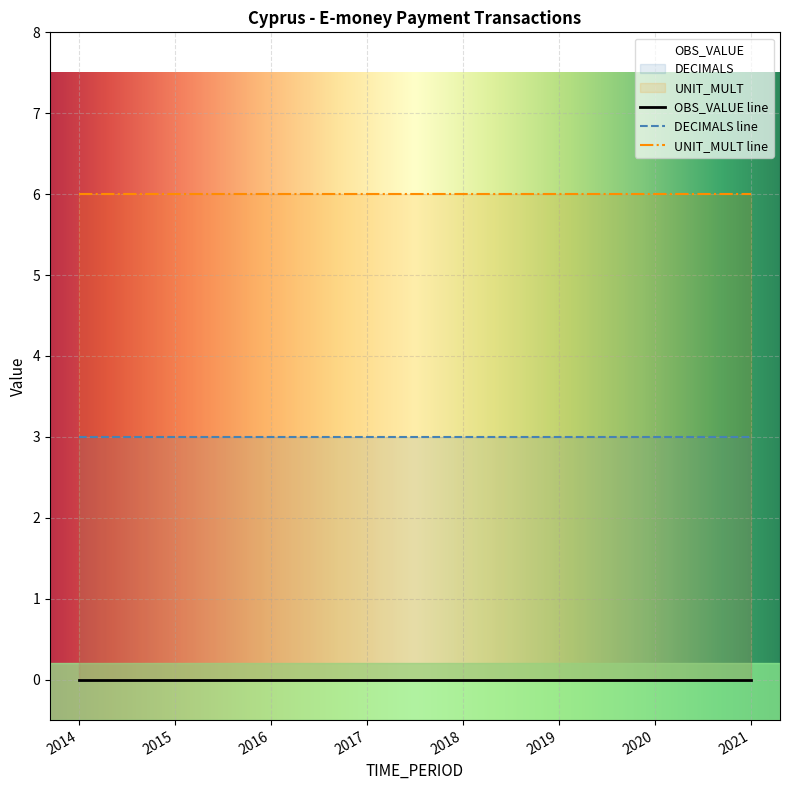

Between 2018 and 2019, which series saw the biggest shift?

OBS_VALUE line